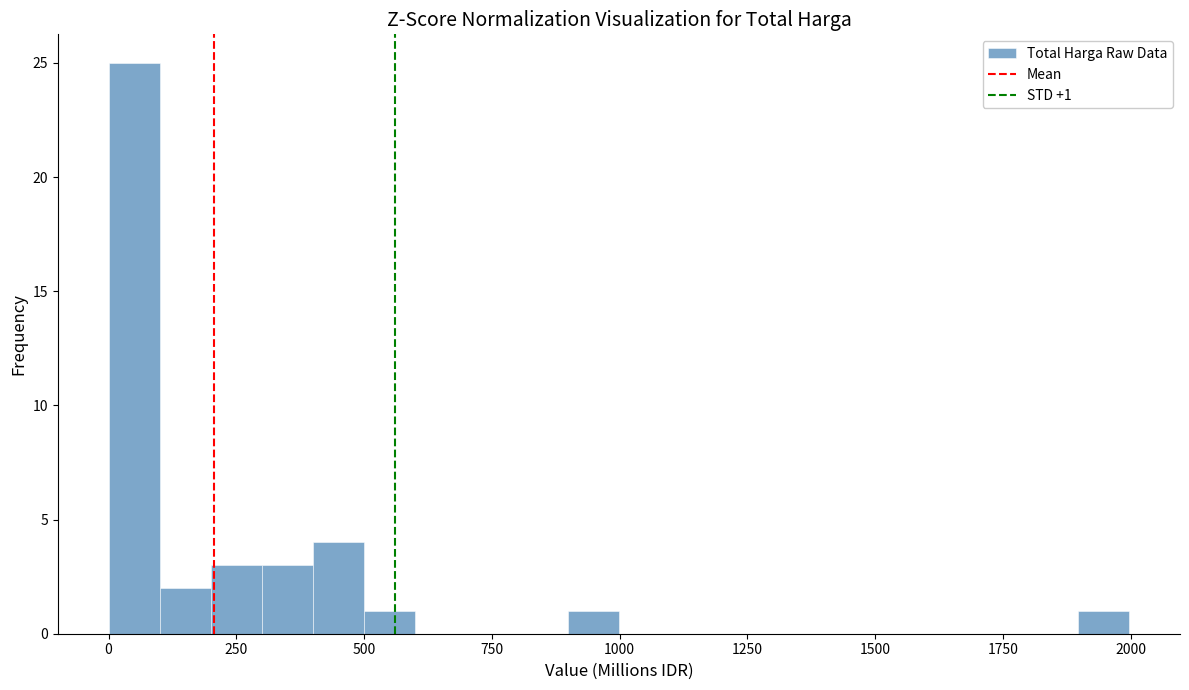

Around what value on the x-axis is the tallest bar? Give the approximate position of its centre, as read against the axis.

50